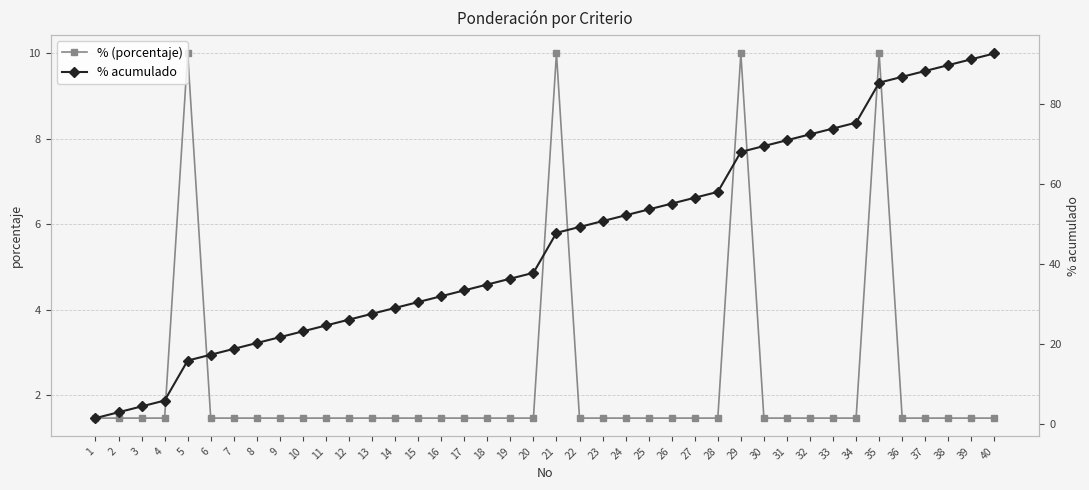

What is the value of the % (porcentaje) point at the 15th from the left?

1.5